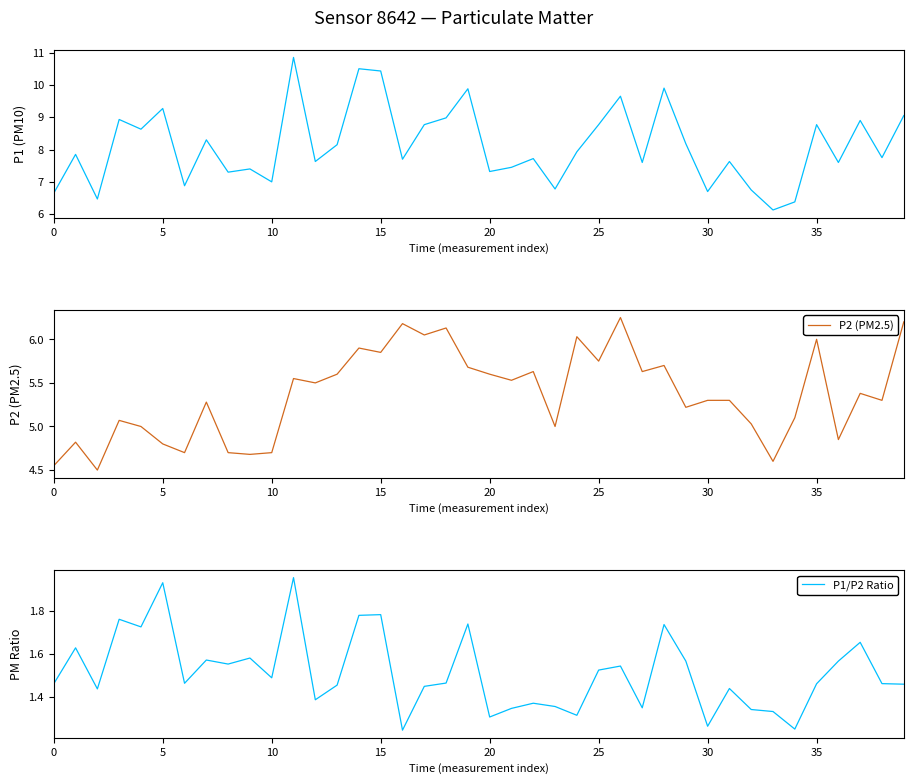

Which series changed the most between 11 and 16?

P1 (PM10)